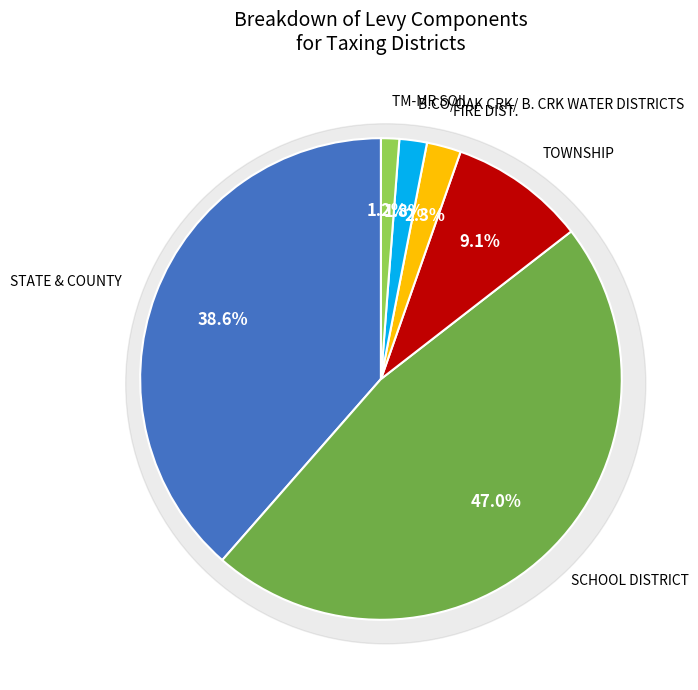

Approximately how many times larger is the value at B.CO/OAK CRK/ B. CRK WATER DISTRICTS compared to TOWNSHIP?

0.2